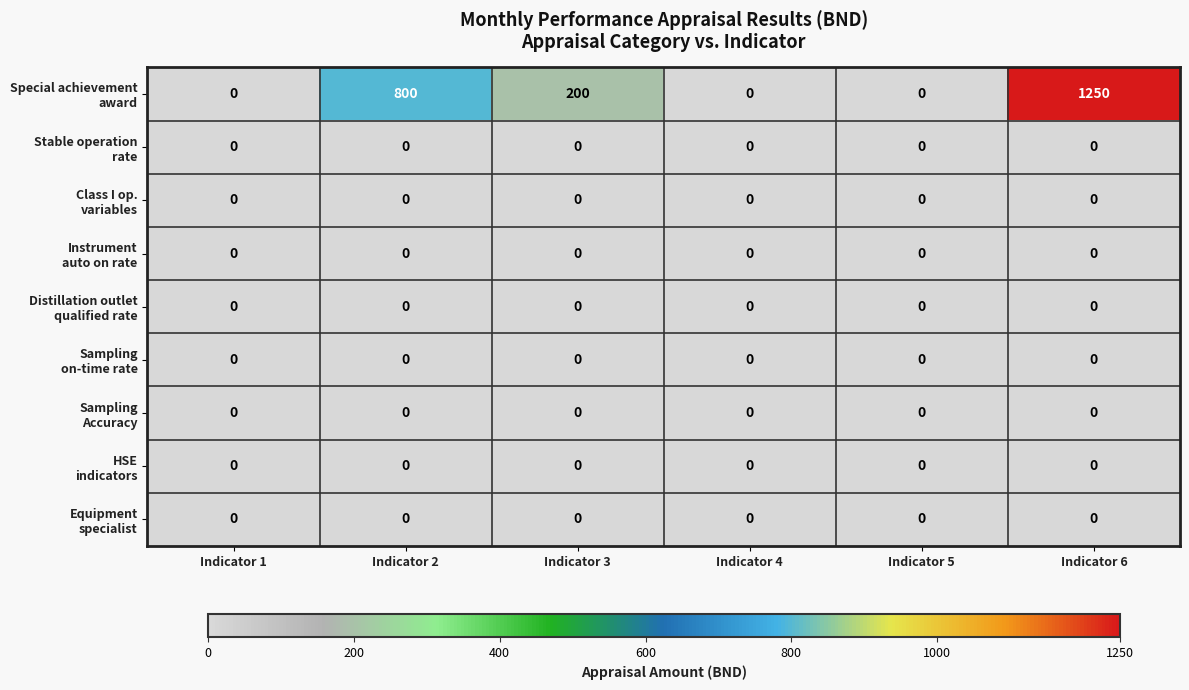

What is the greatest value displayed?

1250